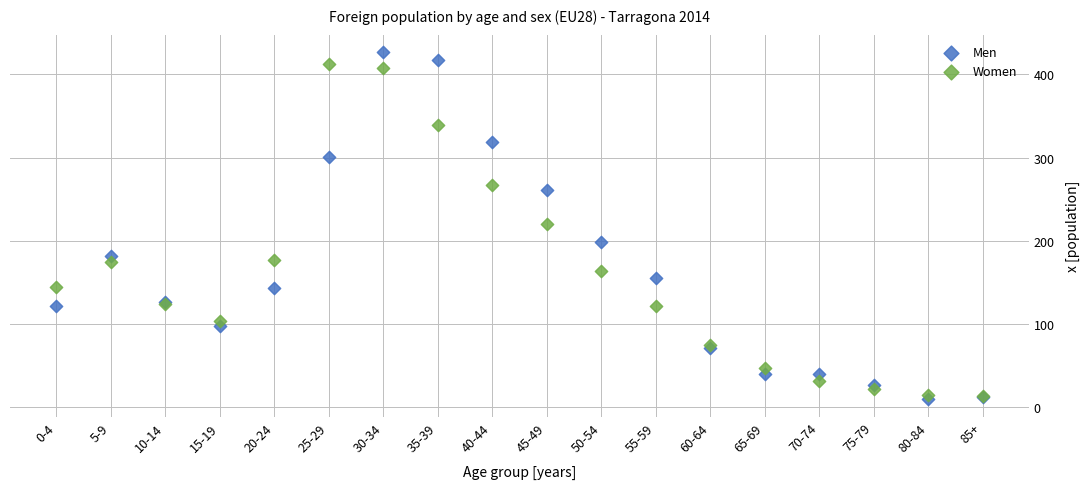

In the Women series, what Y value is closest to 213?

220